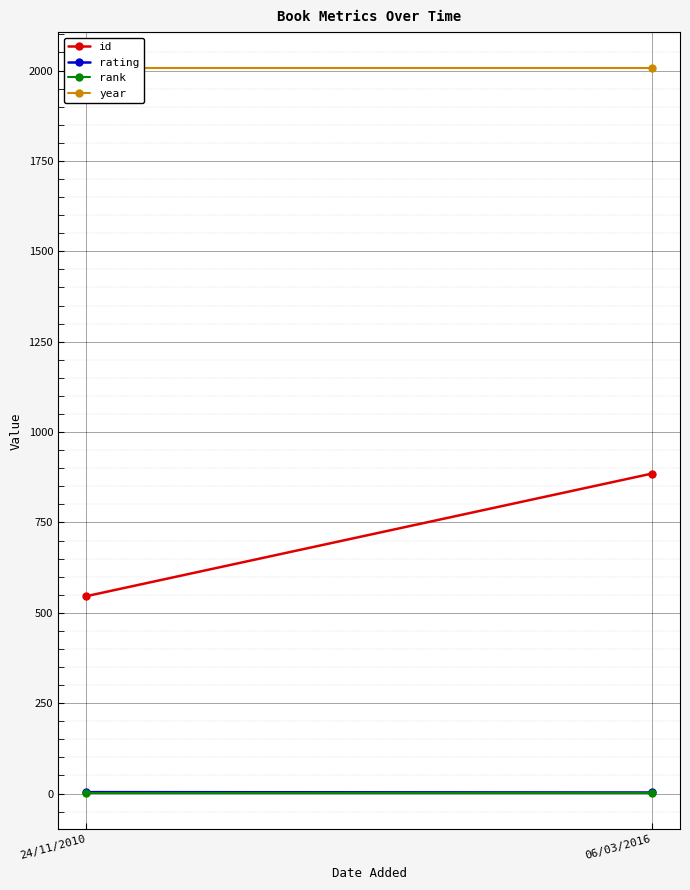

How many lines are shown in the chart?

4